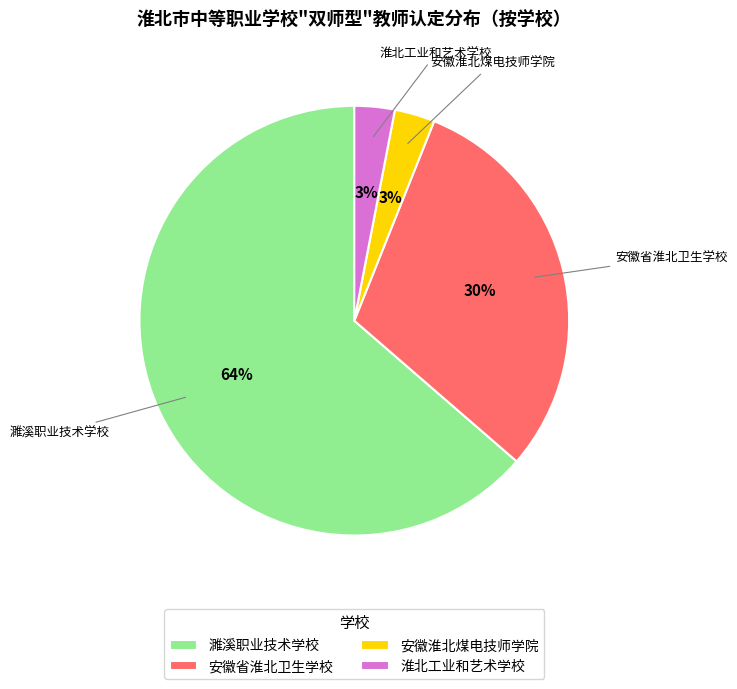

Approximately how many times larger is the value at 安徽省淮北卫生学校 compared to 淮北工业和艺术学校?

10.0